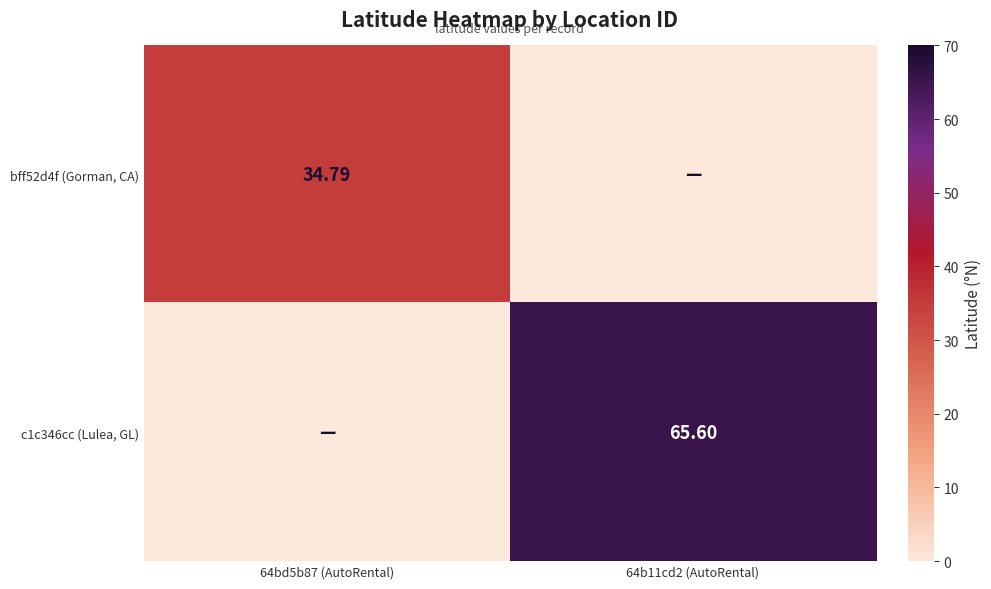

Is the value of bff52d4f (Gorman, CA) at 64bd5b87 (AutoRental) greater than the value of c1c346cc (Lulea, GL) at 64b11cd2 (AutoRental)?

No